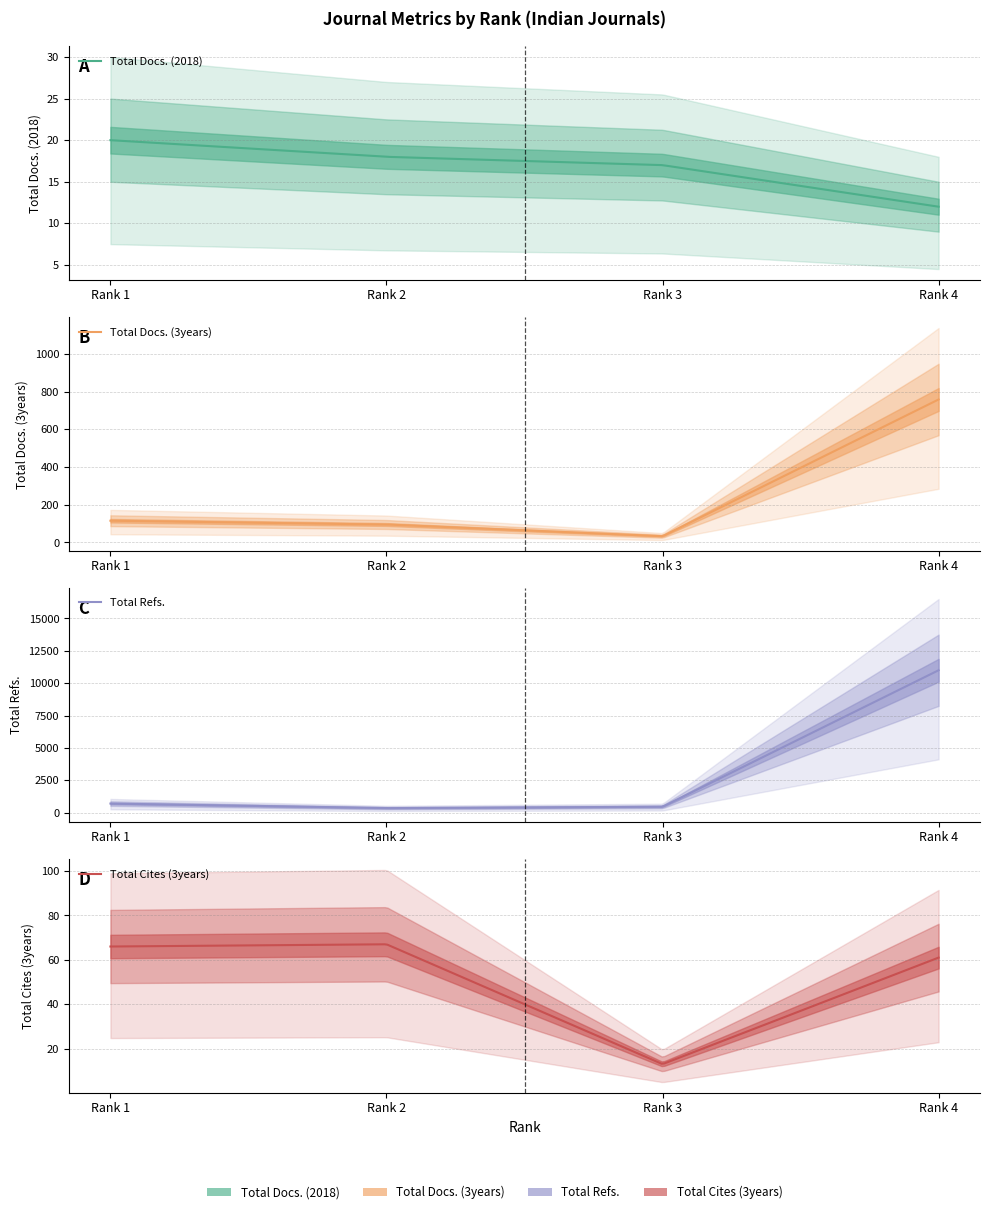

True or false: Total Docs. (2018) and Total Refs. cross at least once.

False